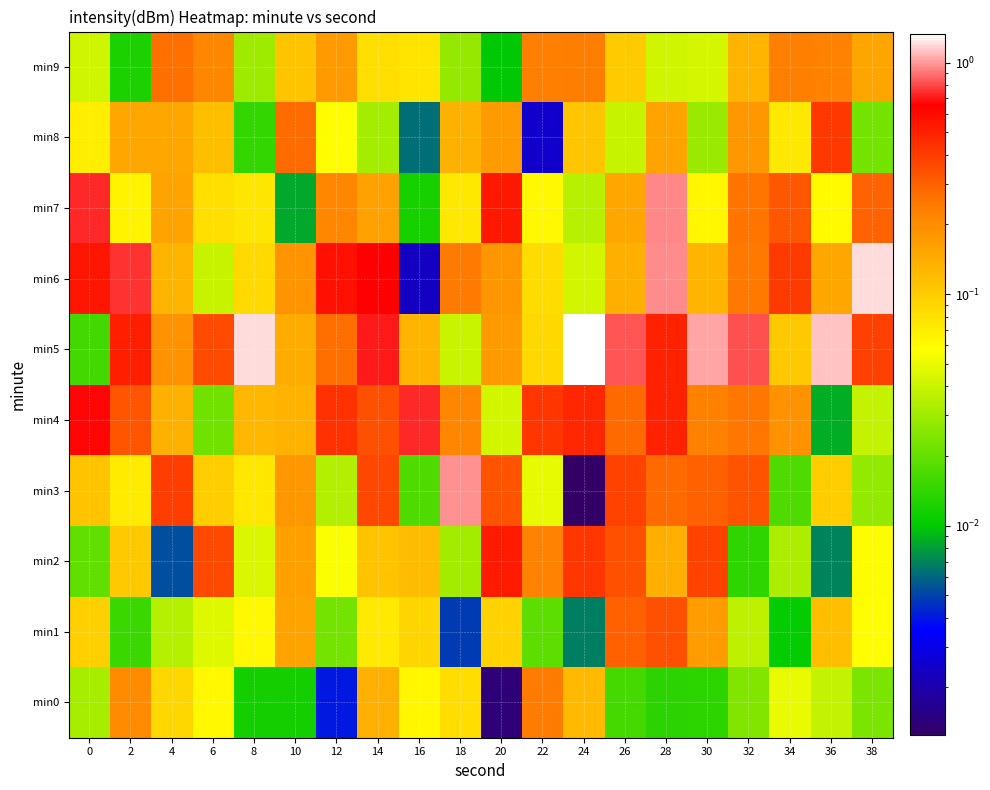

Reading left to right, transcribe all the data shown in this chart.

min0: 0=0.0	2=0.2	4=0.1	6=0.1	8=0.0	10=0.0	12=0.0	14=0.1	16=0.1	18=0.1	20=0.0	22=0.2	24=0.1	26=0.0	28=0.0	30=0.0	32=0.0	34=0.1	36=0.0	38=0.0
min1: 0=0.1	2=0.0	4=0.0	6=0.0	8=0.1	10=0.2	12=0.0	14=0.1	16=0.1	18=0.0	20=0.1	22=0.0	24=0.0	26=0.3	28=0.3	30=0.2	32=0.0	34=0.0	36=0.1	38=0.1
min2: 0=0.0	2=0.1	4=0.0	6=0.4	8=0.0	10=0.2	12=0.1	14=0.1	16=0.1	18=0.0	20=0.5	22=0.2	24=0.4	26=0.3	28=0.1	30=0.4	32=0.0	34=0.0	36=0.0	38=0.1
min3: 0=0.1	2=0.1	4=0.4	6=0.1	8=0.1	10=0.2	12=0.0	14=0.4	16=0.0	18=1.0	20=0.3	22=0.0	24=0.0	26=0.4	28=0.3	30=0.3	32=0.3	34=0.0	36=0.1	38=0.0
min4: 0=0.7	2=0.3	4=0.1	6=0.0	8=0.1	10=0.1	12=0.4	14=0.3	16=0.7	18=0.2	20=0.0	22=0.4	24=0.5	26=0.3	28=0.5	30=0.2	32=0.2	34=0.2	36=0.0	38=0.0
min5: 0=0.0	2=0.5	4=0.2	6=0.4	8=1.2	10=0.1	12=0.3	14=0.7	16=0.1	18=0.0	20=0.2	22=0.1	24=1.3	26=0.8	28=0.5	30=1.0	32=0.8	34=0.1	36=1.1	38=0.4
min6: 0=0.6	2=0.8	4=0.1	6=0.0	8=0.1	10=0.2	12=0.6	14=0.7	16=0.0	18=0.2	20=0.2	22=0.1	24=0.0	26=0.1	28=1.0	30=0.1	32=0.2	34=0.4	36=0.2	38=1.2
min7: 0=0.7	2=0.1	4=0.2	6=0.1	8=0.1	10=0.0	12=0.2	14=0.2	16=0.0	18=0.1	20=0.5	22=0.1	24=0.0	26=0.2	28=1.0	30=0.1	32=0.3	34=0.3	36=0.1	38=0.3
min8: 0=0.1	2=0.2	4=0.2	6=0.1	8=0.0	10=0.3	12=0.1	14=0.0	16=0.0	18=0.1	20=0.2	22=0.0	24=0.1	26=0.0	28=0.2	30=0.0	32=0.2	34=0.1	36=0.4	38=0.0
min9: 0=0.0	2=0.0	4=0.3	6=0.2	8=0.0	10=0.1	12=0.2	14=0.1	16=0.1	18=0.0	20=0.0	22=0.2	24=0.2	26=0.1	28=0.0	30=0.0	32=0.1	34=0.2	36=0.2	38=0.2